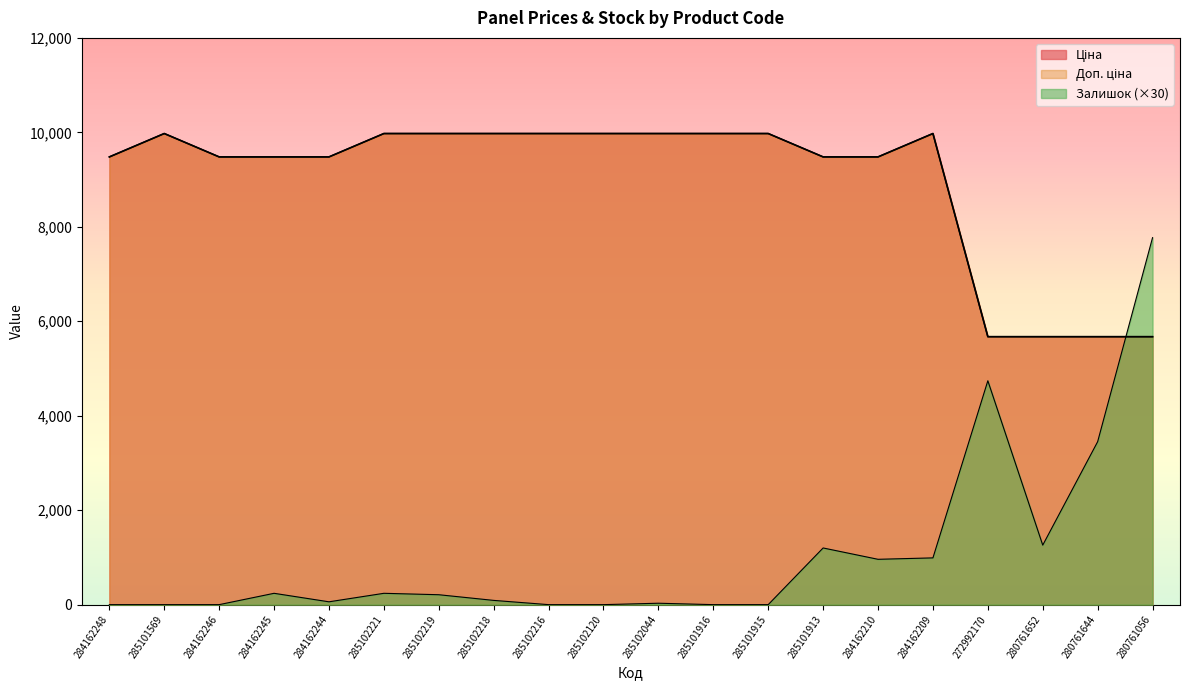

How many intersections are there between Доп. ціна and Залишок?

1